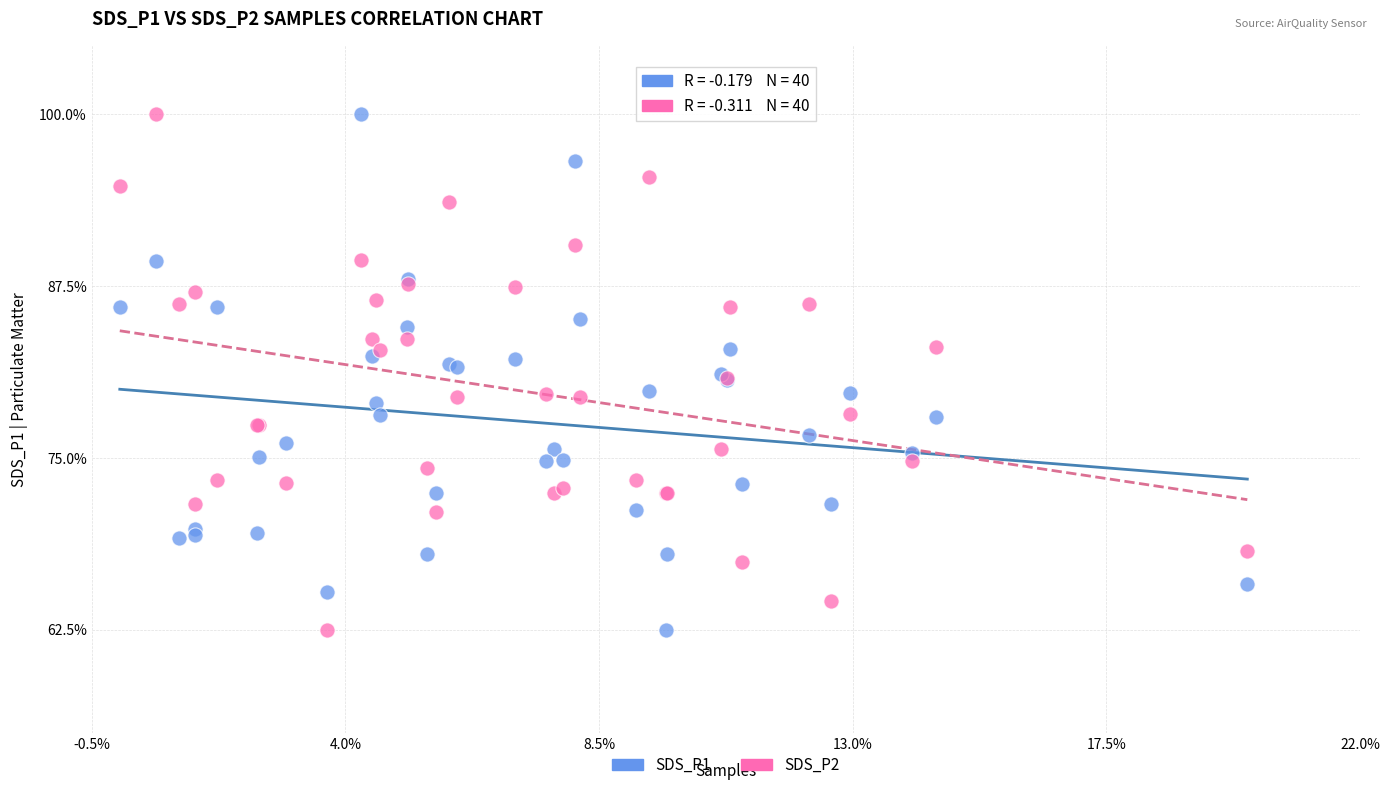

What are all the series names shown in the legend?

SDS_P1, SDS_P2